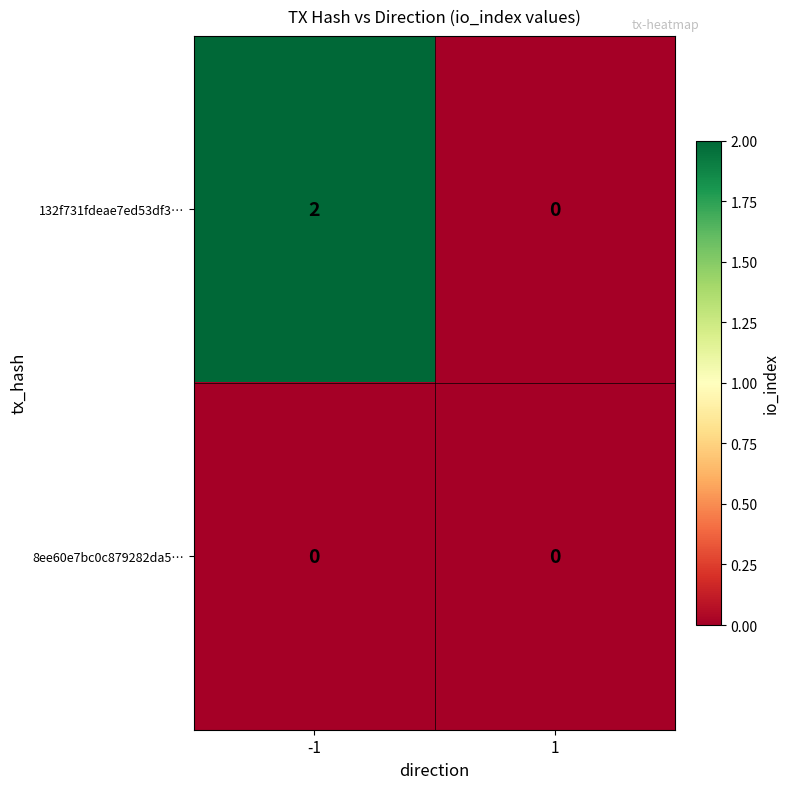

Reading right to left, extract all data points from this chart.

132f731fdeae7ed53df3…: 1=0	-1=2
8ee60e7bc0c879282da5…: 1=0	-1=0